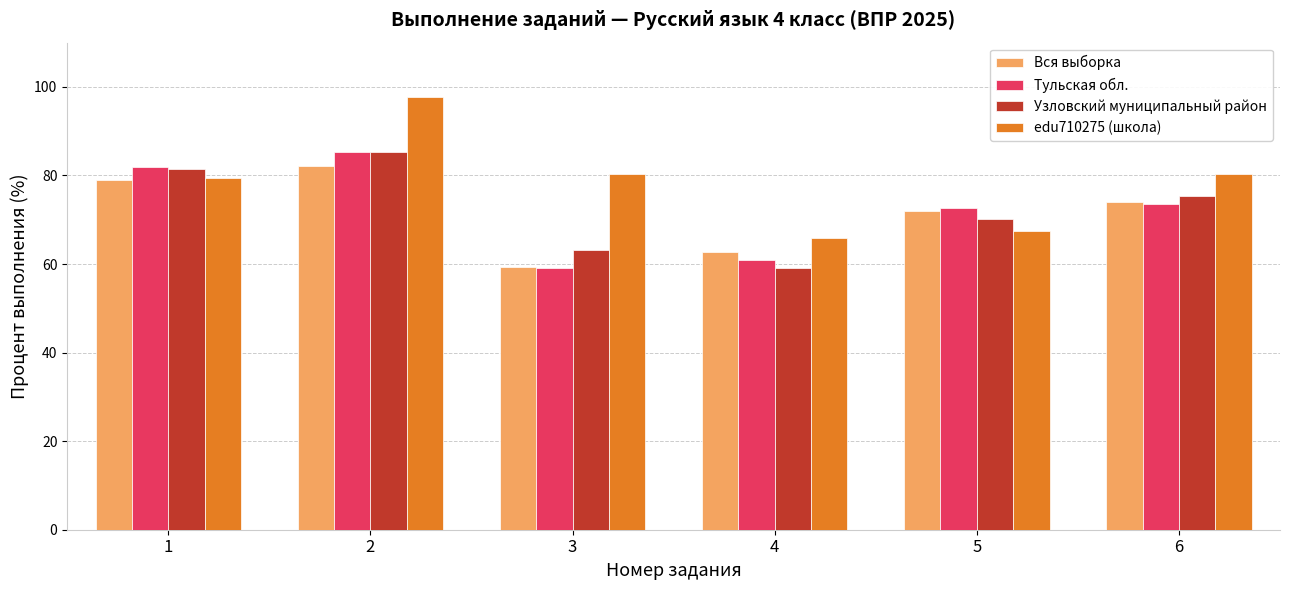

What is the difference between the edu710275 (школа) values at 2 and 1?

18.5